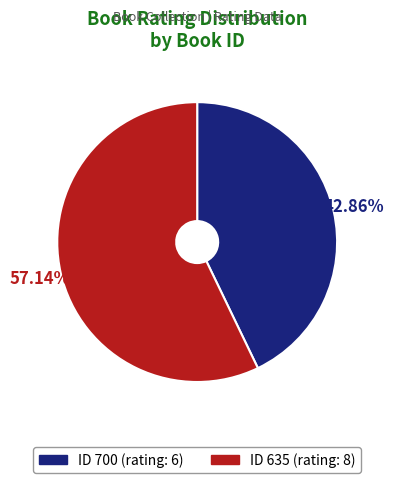

Is there a majority slice in this chart?

Yes